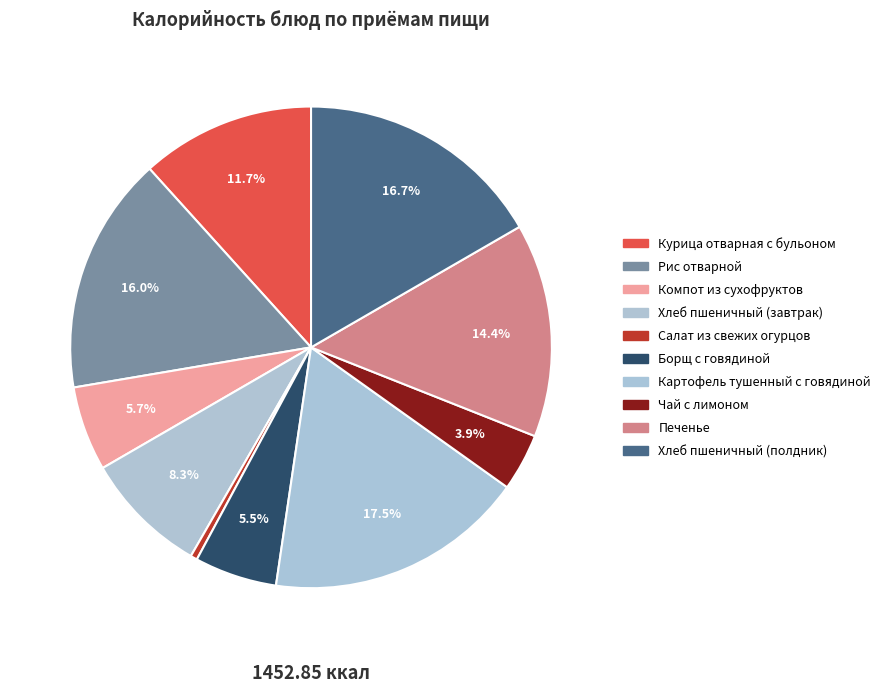

Rank the categories by value from lowest to highest.

Салат из свежих огурцов, Чай с лимоном, Борщ с говядиной, Компот из сухофруктов, Хлеб пшеничный (завтрак), Курица отварная с бульоном, Печенье, Рис отварной, Хлеб пшеничный (полдник), Картофель тушенный с говядиной